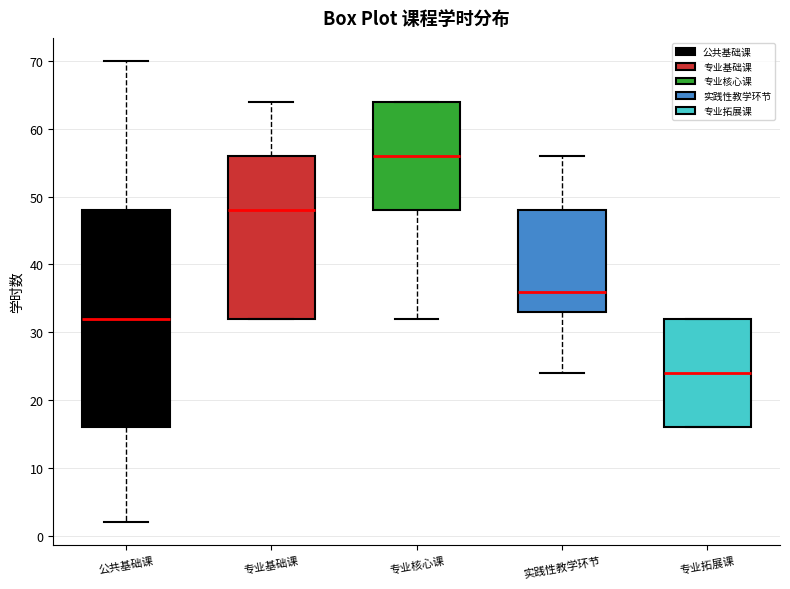

Which box is the tallest, from its lower edge to its upper edge?

公共基础课